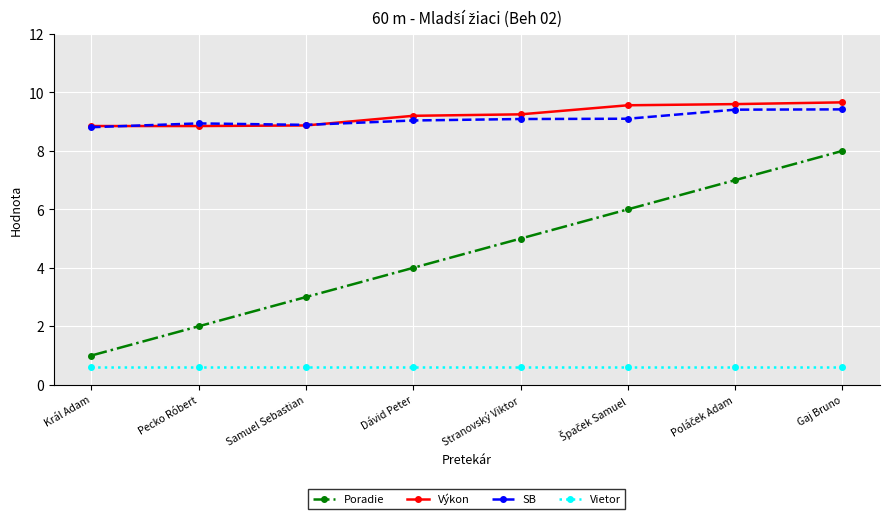

At which category is the sum across all series the highest?

Gaj Bruno